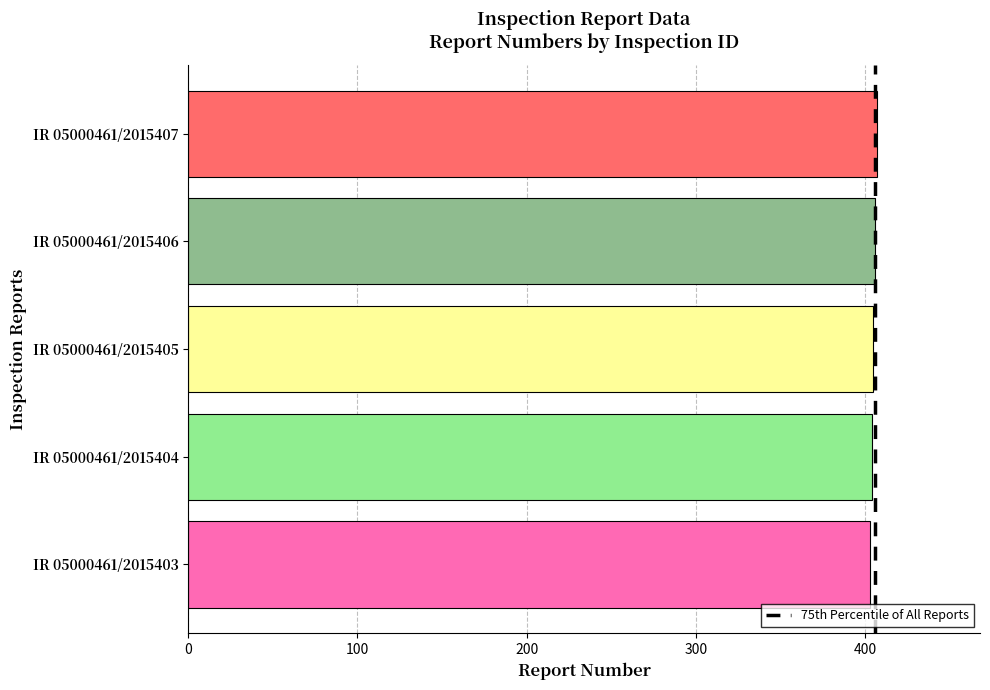

What is the smallest value displayed?

403